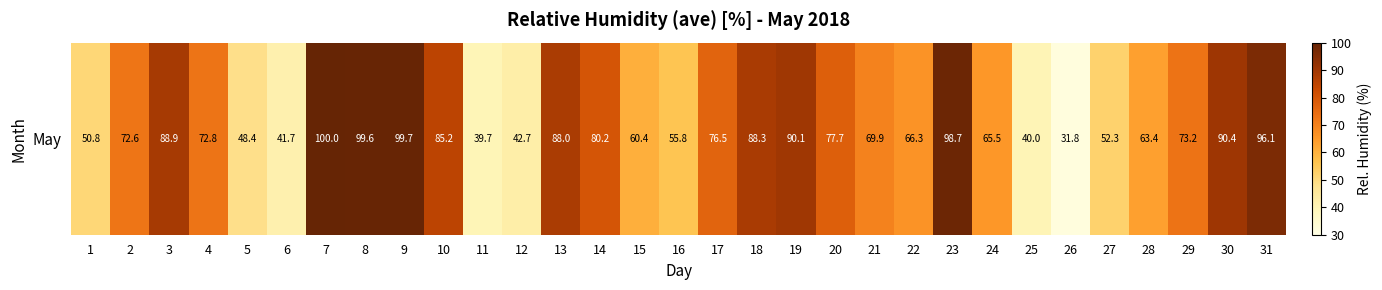

What is the average value?

71.2